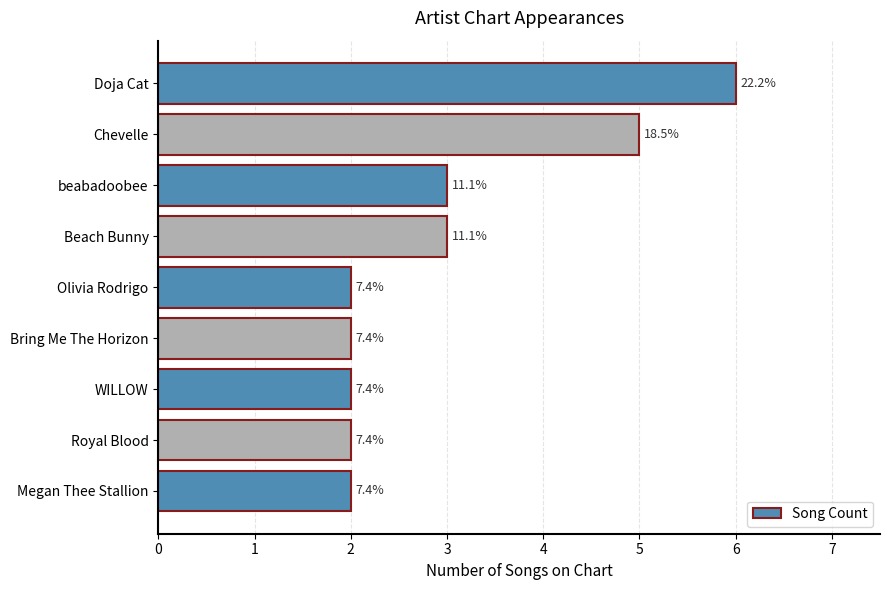

Does the chart contain any negative values?

No